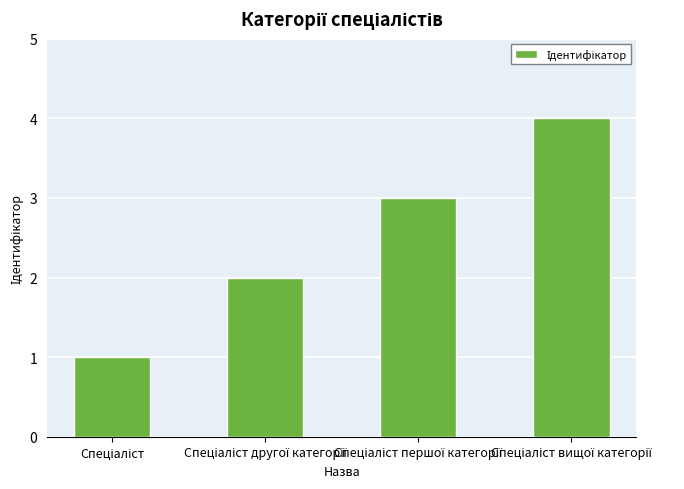

What is the difference between the maximum and minimum values?

3